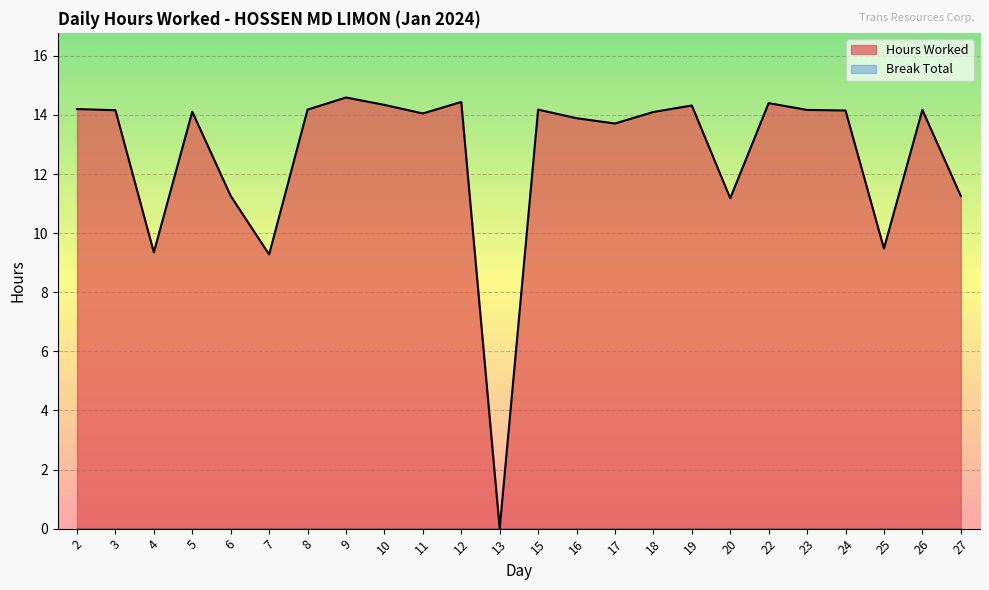

What is the ratio of the value at 2 to the value at 27?

1.3